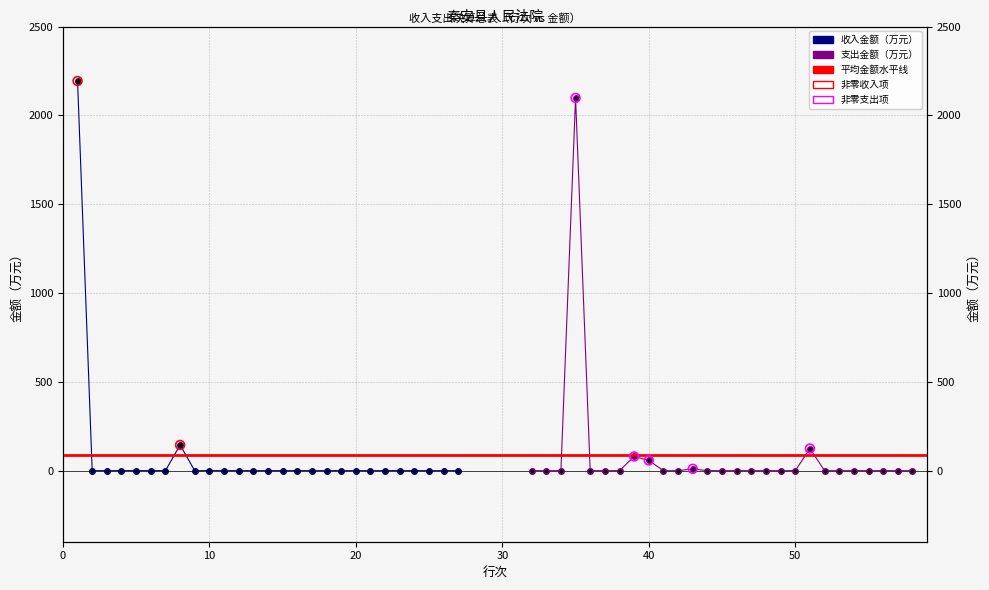

Which series has the largest total across all categories?

支出金额（万元）